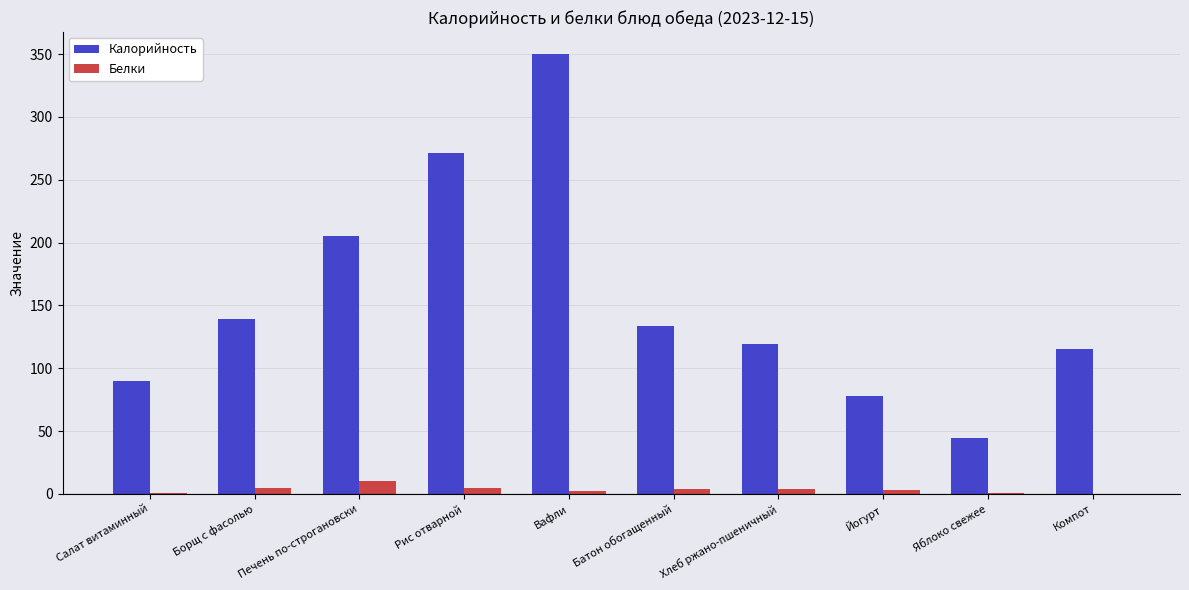

What is the maximum value shown in the chart?

350.0